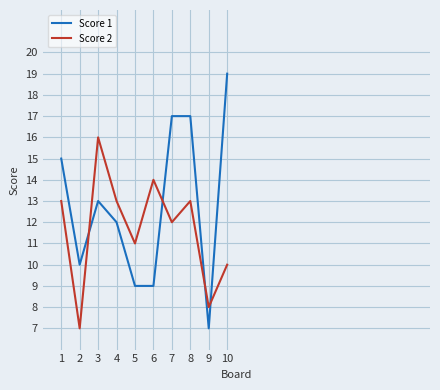

True or false: Score 1 has a value of 17 at 7.

True